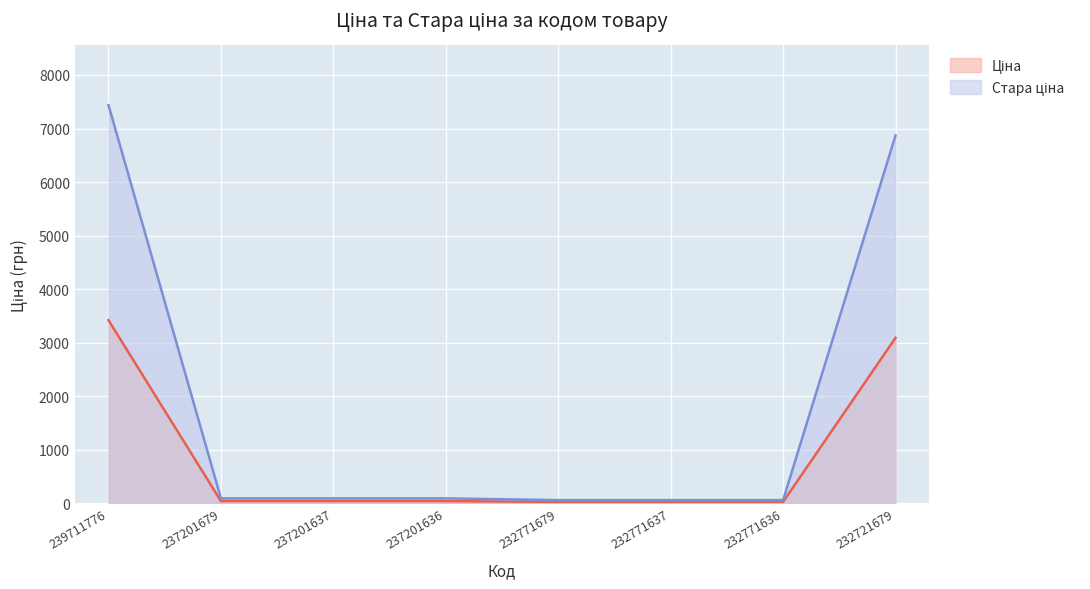

Reading left to right, list all the values displayed in this chart.

Ціна: 239711776=3420.6	237201679=41.5	237201637=41.5	237201636=41.5	232771679=27.0	232771637=27.0	232771636=27.0	232721679=3091.2
Стара ціна: 239711776=7436.2	237201679=92.3	237201637=92.3	237201636=92.3	232771679=60.0	232771637=60.0	232771636=60.0	232721679=6869.4